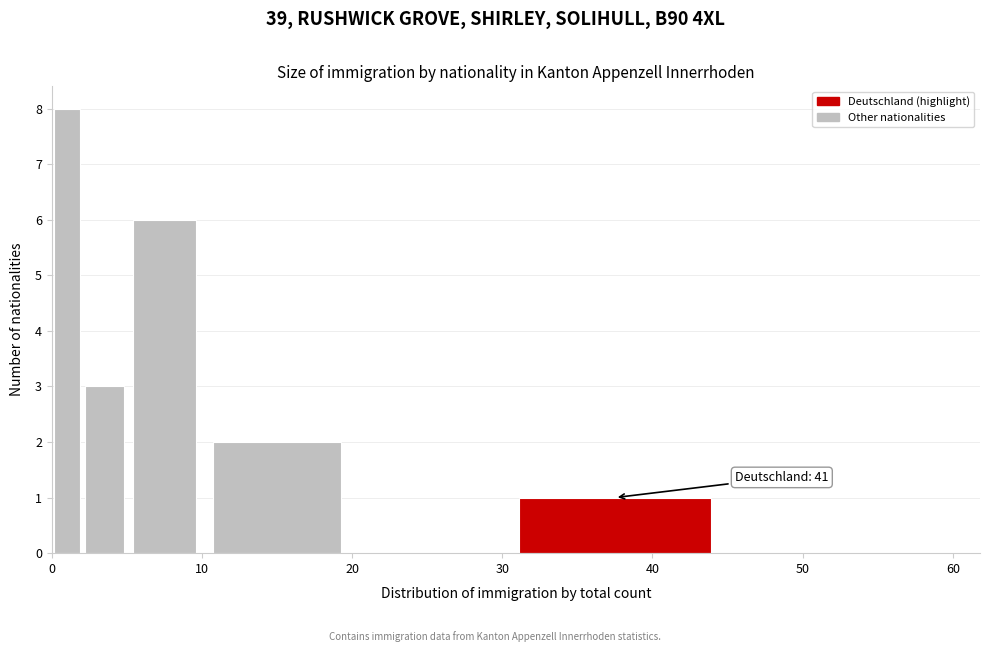

Around what value on the x-axis is the tallest bar? Give the approximate position of its centre, as read against the axis.

1